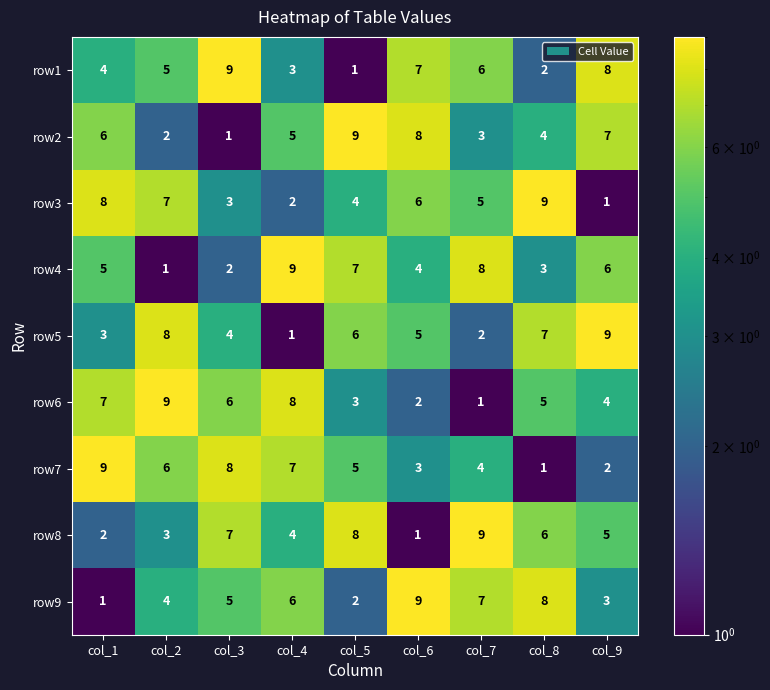

What is the sum of all row3 values?

45